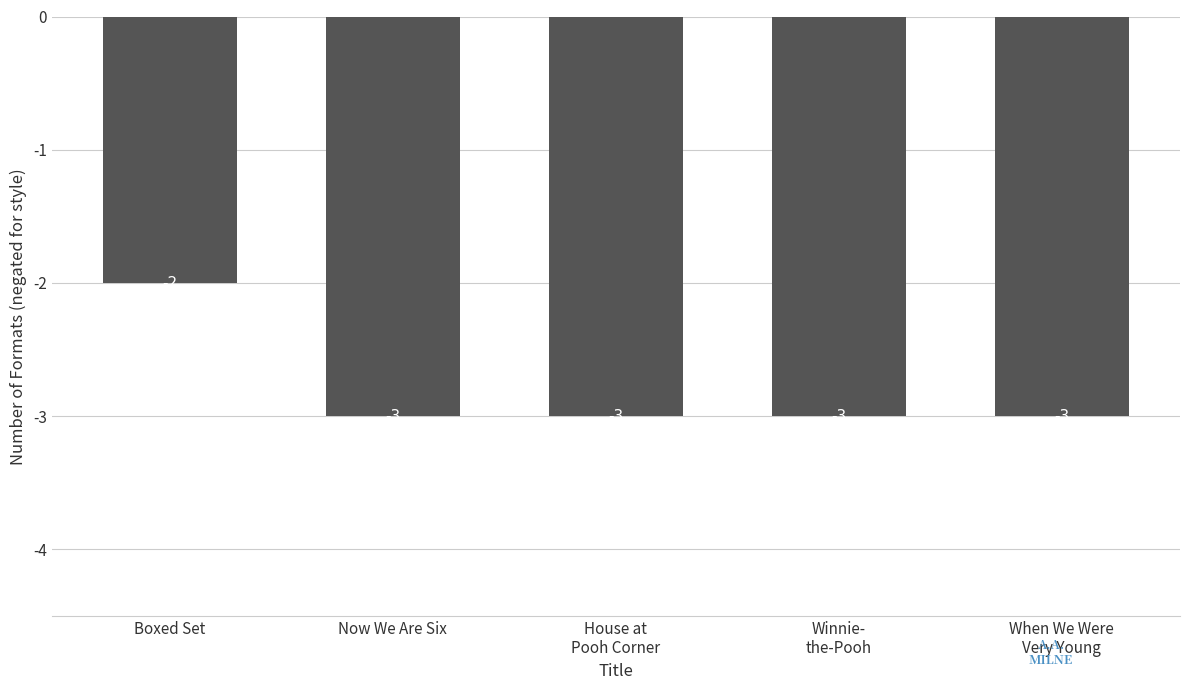

What is the value of the 4th bar from the left?

-3